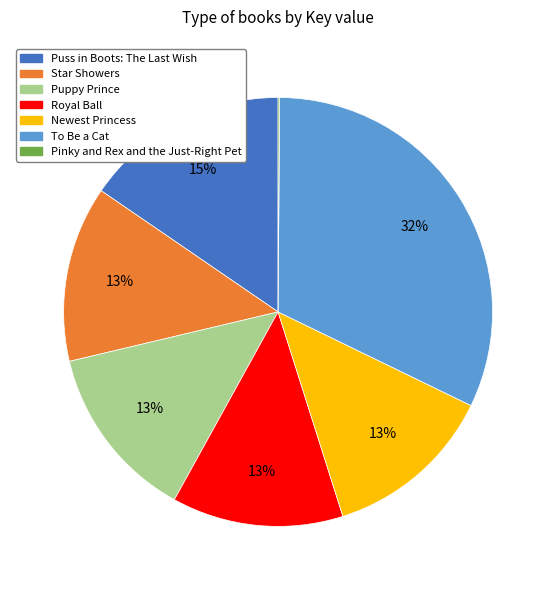

Is To Be a Cat the majority of the pie?

No